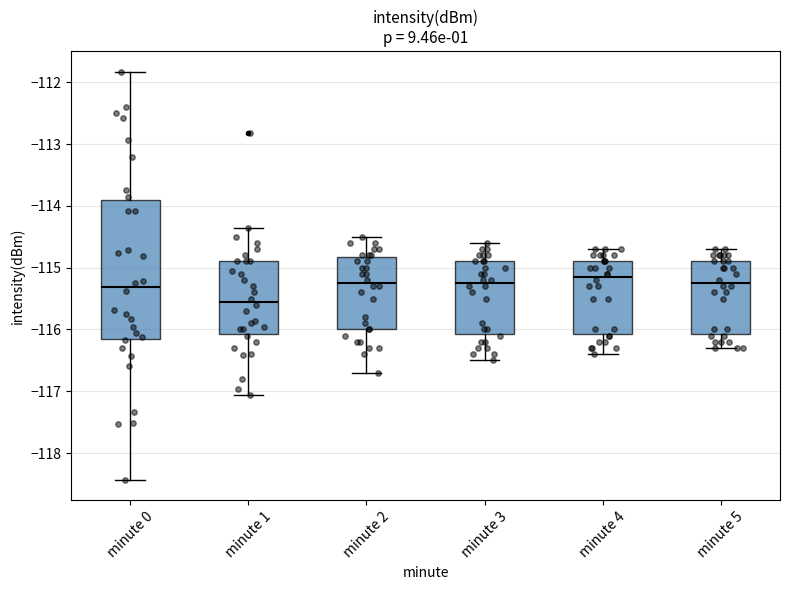

Where is the lower edge of the box for minute 0 on the y-axis? The values are not printed on the chart, so give them approximately, as read against the axis.

-116.2